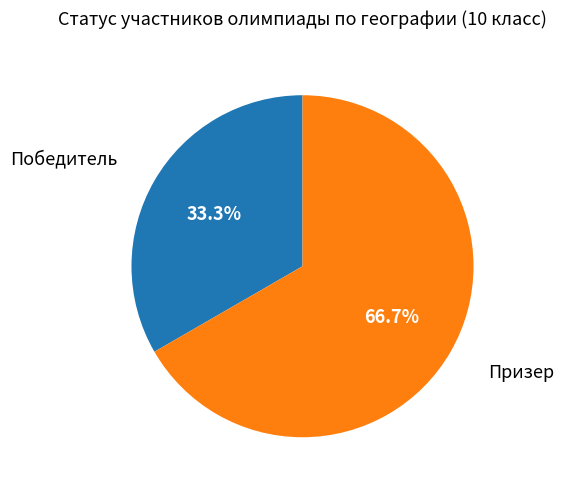

Combined, what portion of the pie is Победитель and Призер?

100.0%